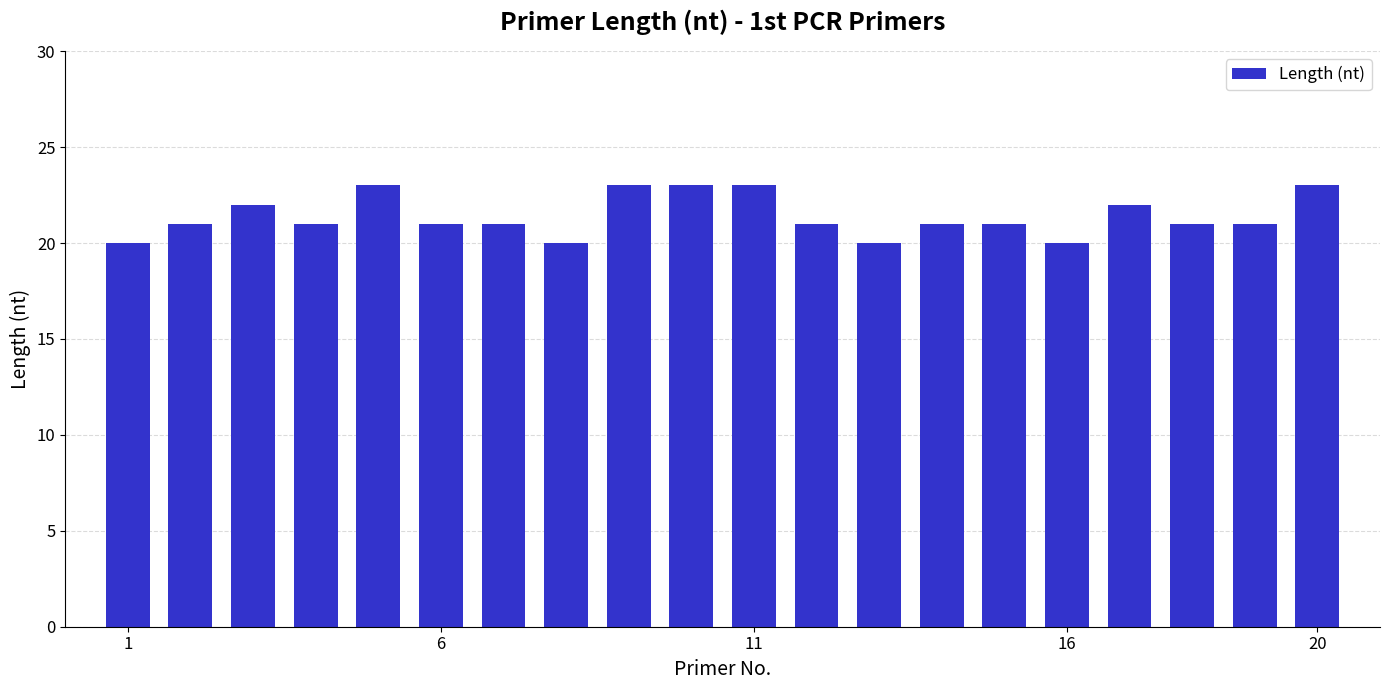

What is the average value?

21